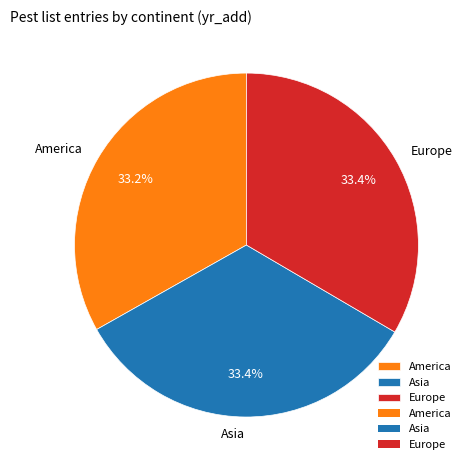

What is the total percentage of Asia and Europe?

66.8%